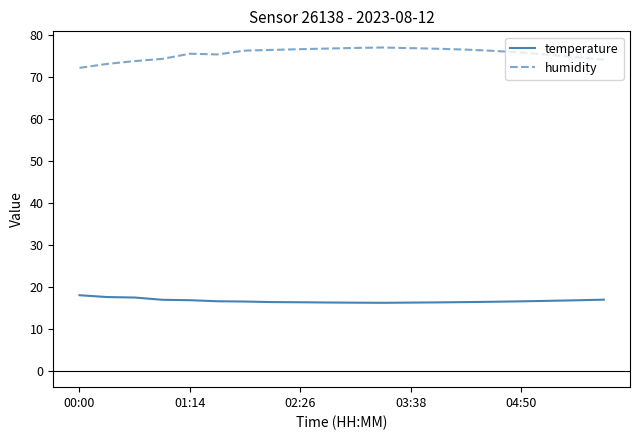

What is the difference between the maximum and minimum values in the temperature series?

1.8